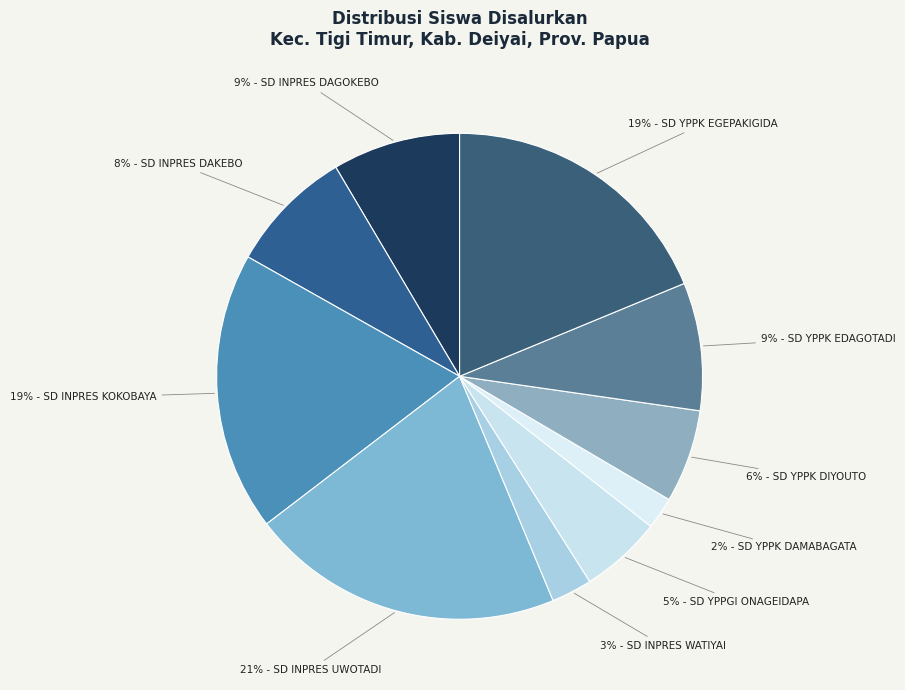

How many segments does this pie chart have?

10